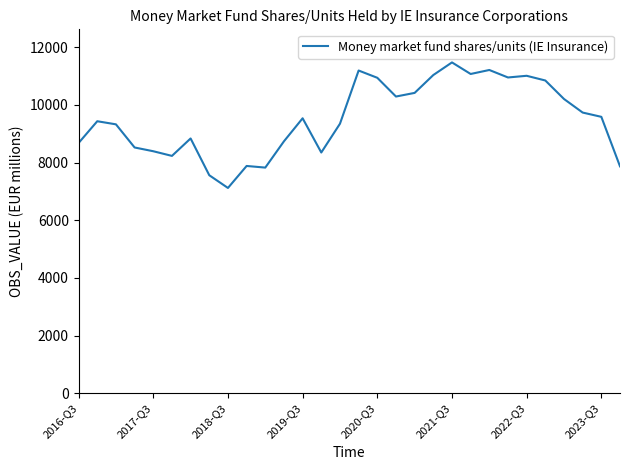

What is the smallest value displayed?

7117.8